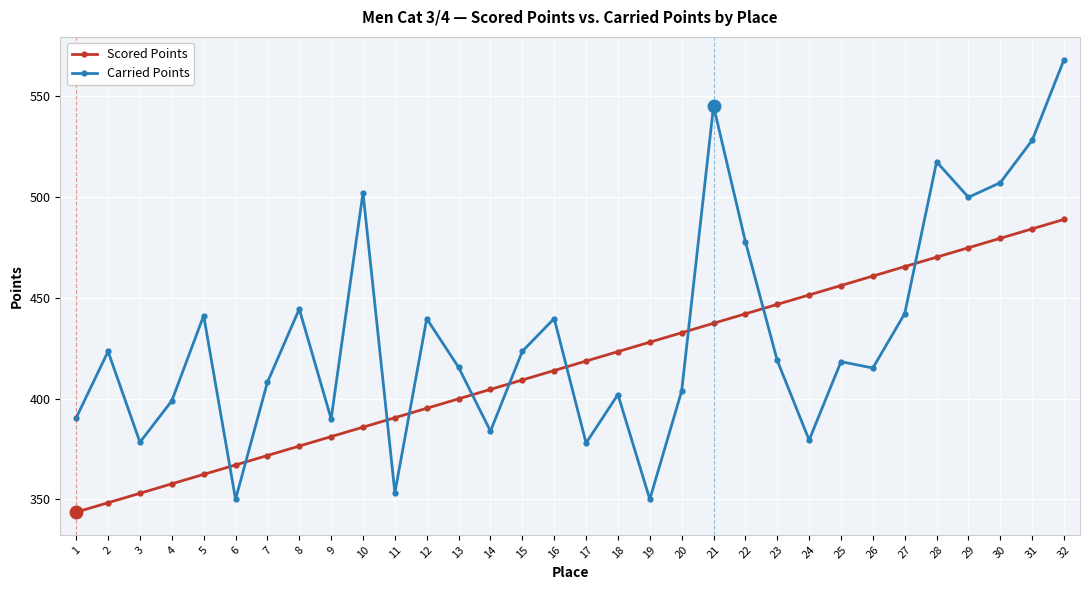

List the series in order of their overall mean, lowest first.

Scored Points, Carried Points